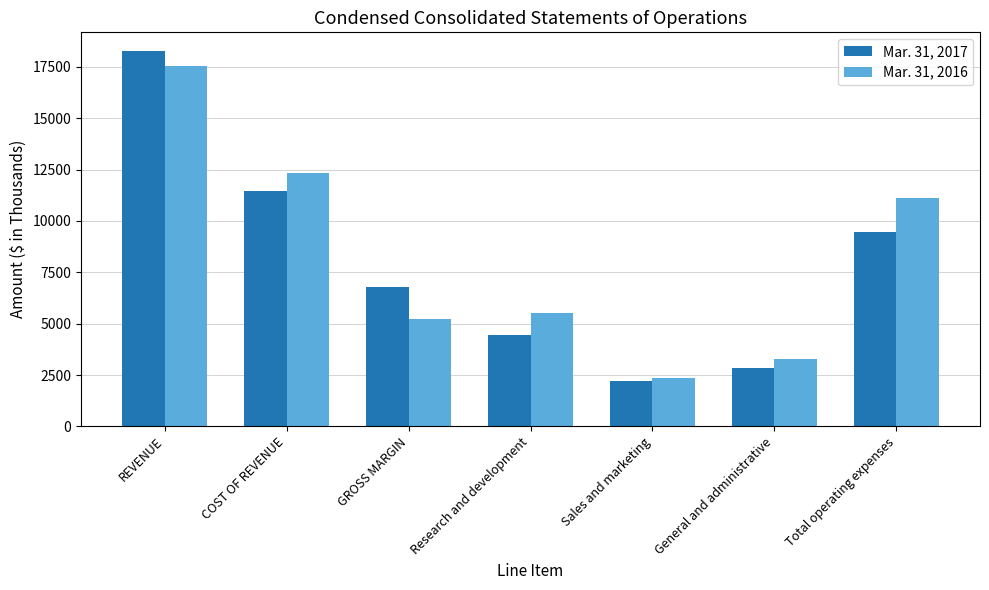

The Mar. 31, 2016 series shows 17557 at REVENUE. True or false?

True